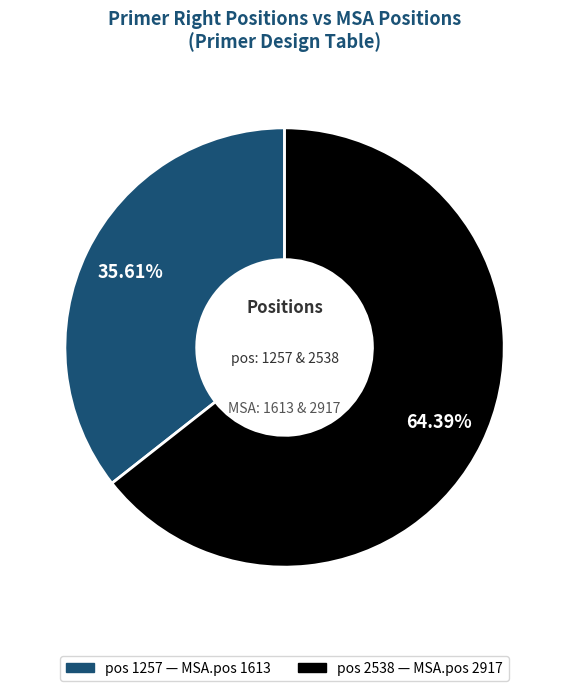

Does any single category account for the majority?

Yes